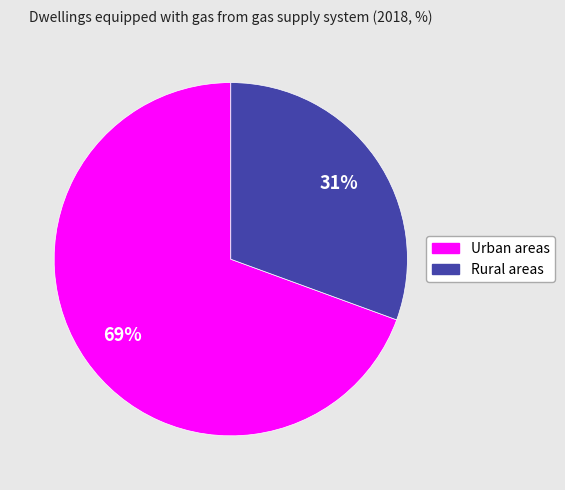

True or false: Urban areas accounts for 62% of the total.

False